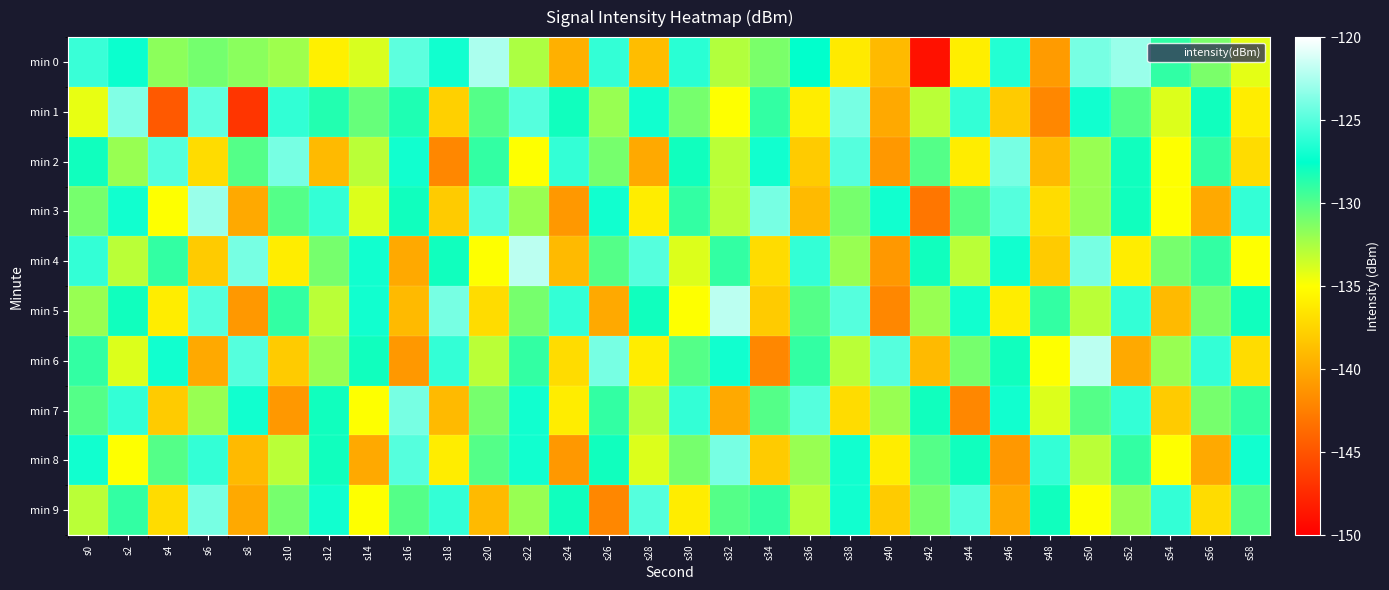

At how many categories does at least one series exceed -126?

21